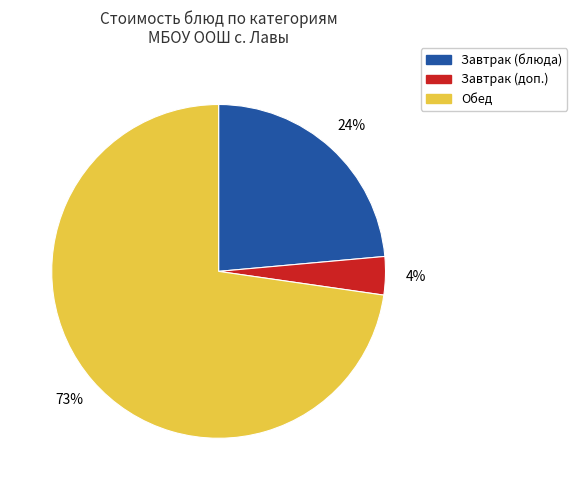

Count the number of slices in the pie.

3